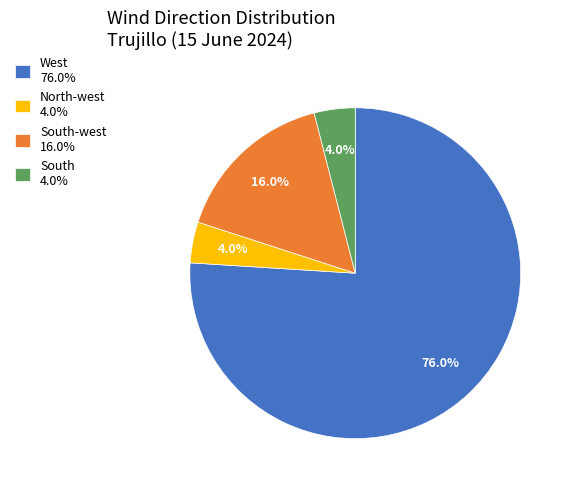

Is the sum of South-west 16.0% and North-west 4.0% greater than half?

No